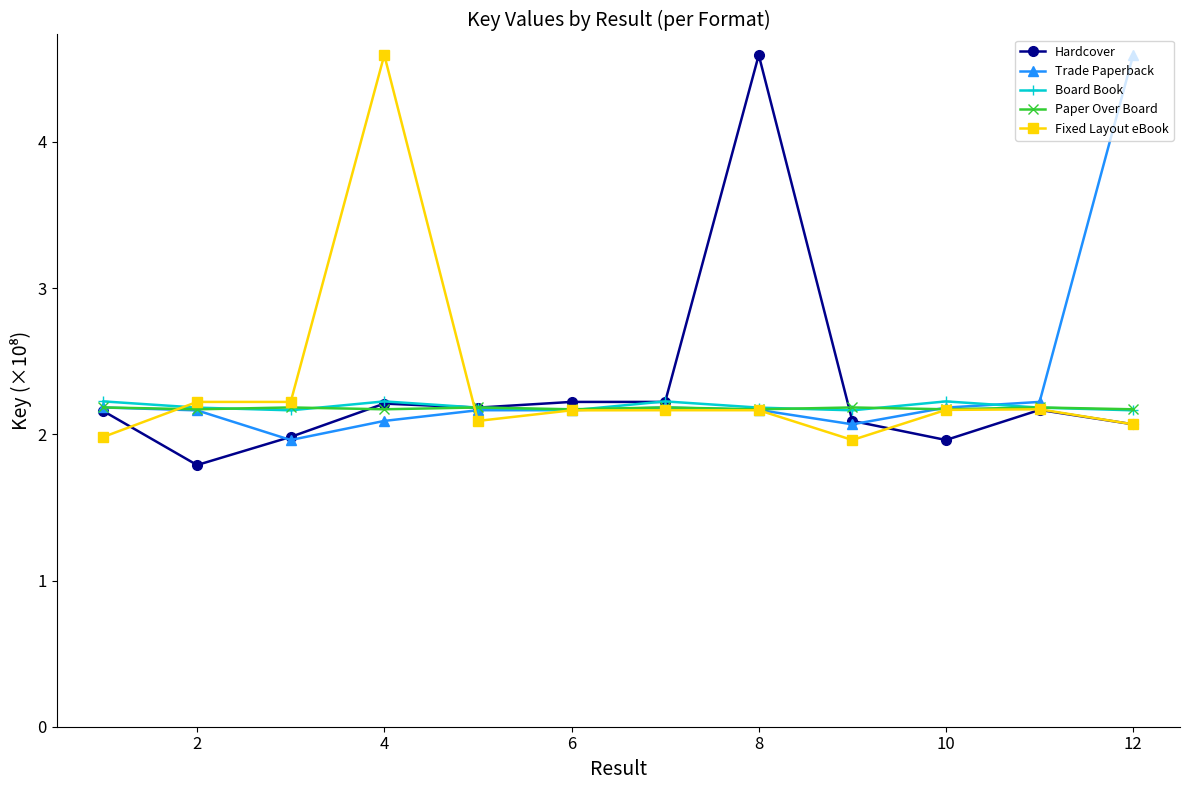

At how many categories does at least one series exceed 3?

3